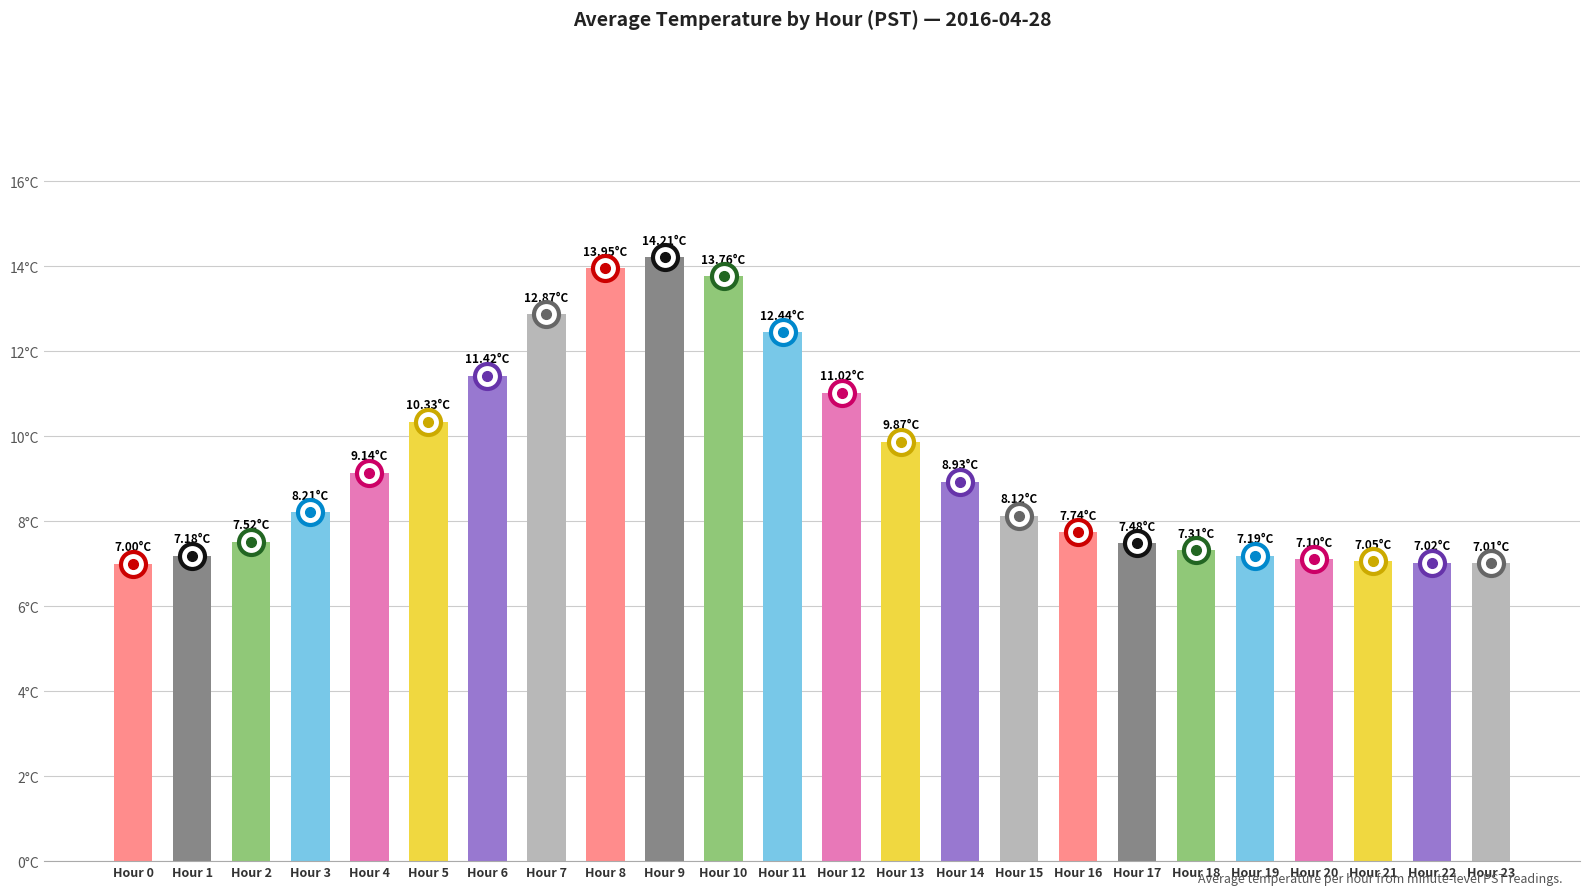

What is the smallest value displayed?

7.0